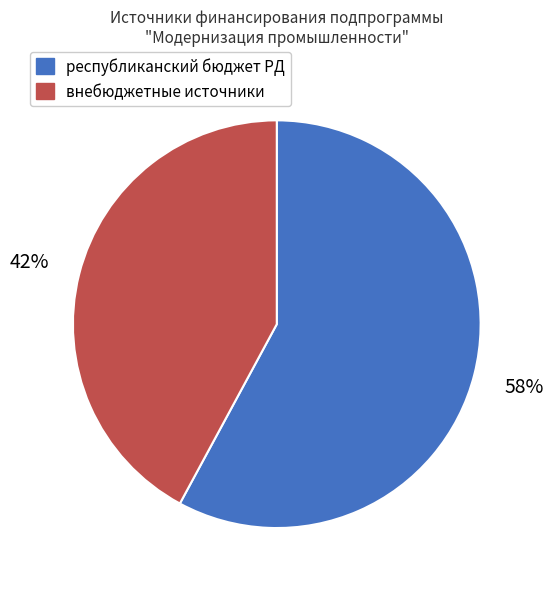

Rank the categories by value from highest to lowest.

республиканский бюджет РД, внебюджетные источники